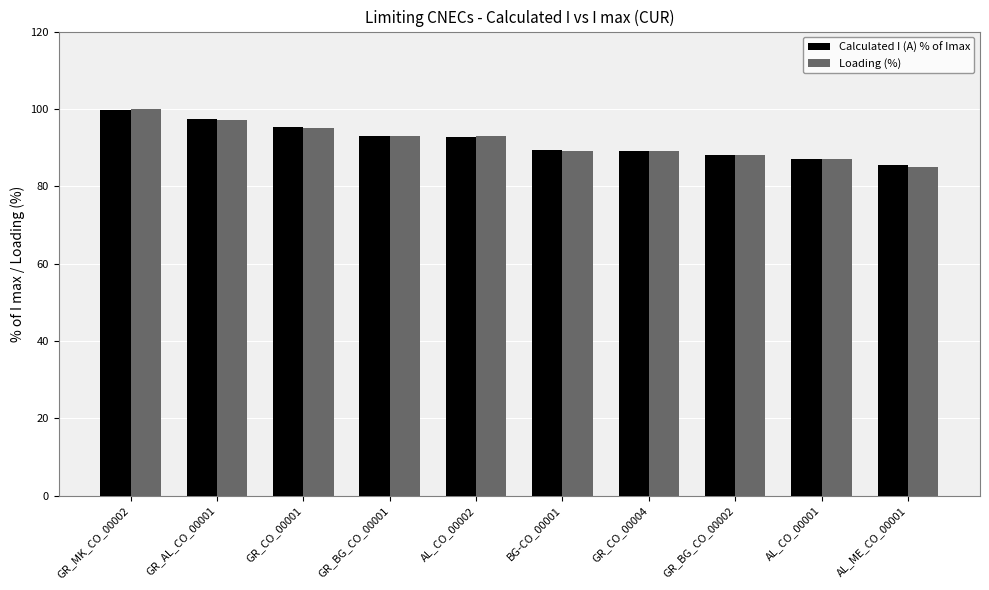

What is the sum of all Calculated I (A) % of Imax values?

917.1